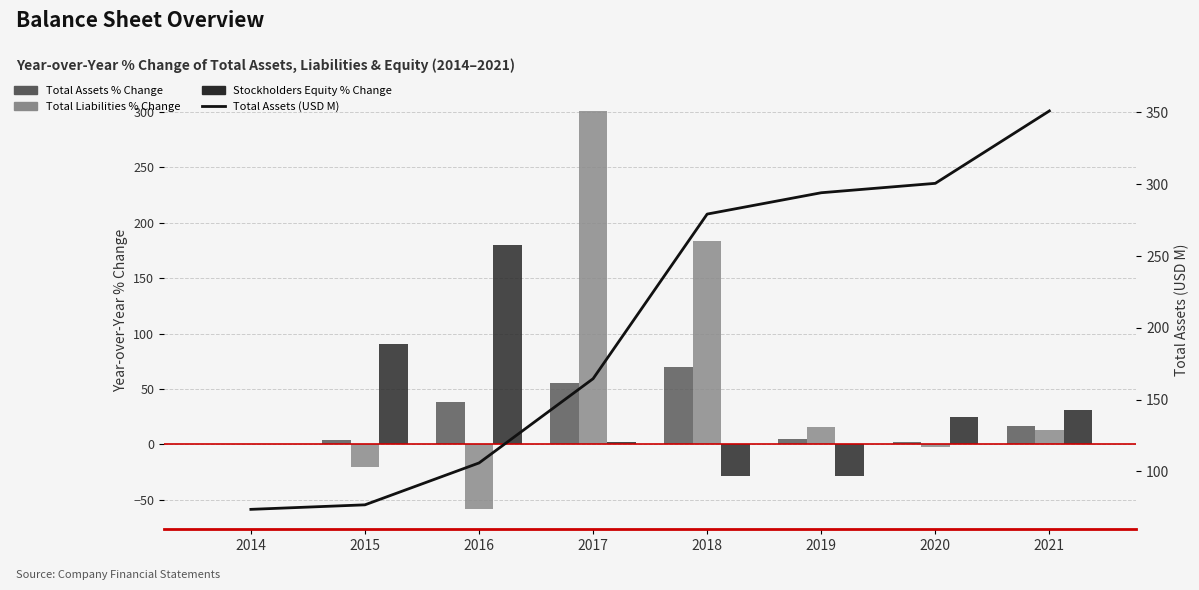

Between 2014 and 2016, which series saw the biggest shift?

Total Stockholders Equity % Change